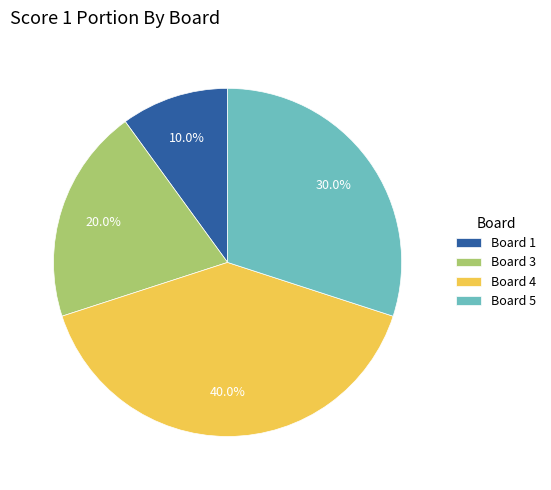

What percentage do Board 4 and Board 1 together represent?

50.0%